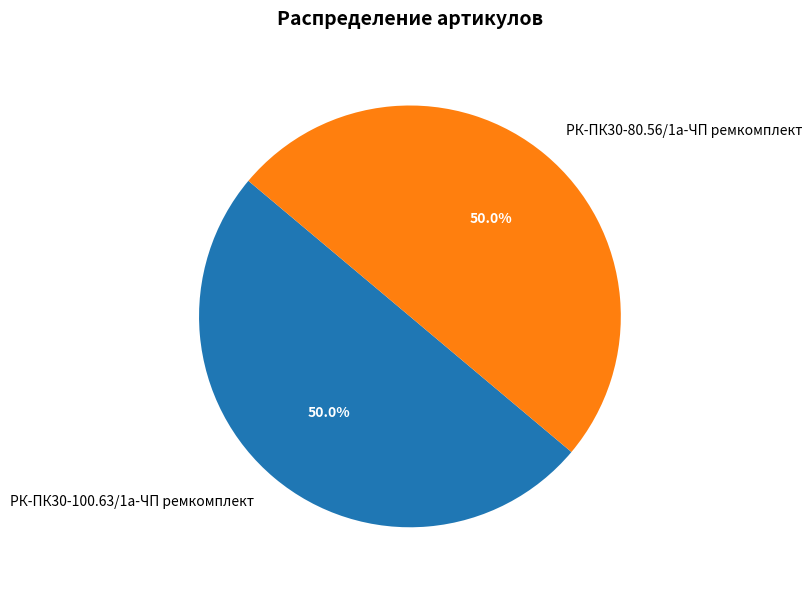

Approximately how many times larger is the value at РК-ПК30-100.63/1а-ЧП ремкомплект compared to РК-ПК30-80.56/1а-ЧП ремкомплект?

1.0